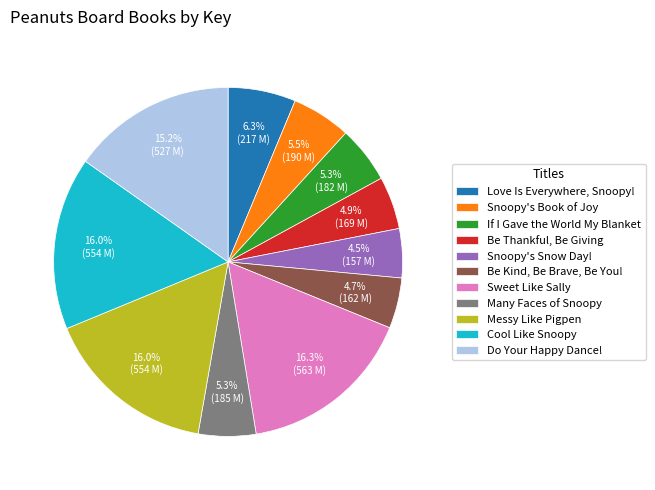

What percentage is the Many Faces of Snoopy slice, to the nearest percent?

5%